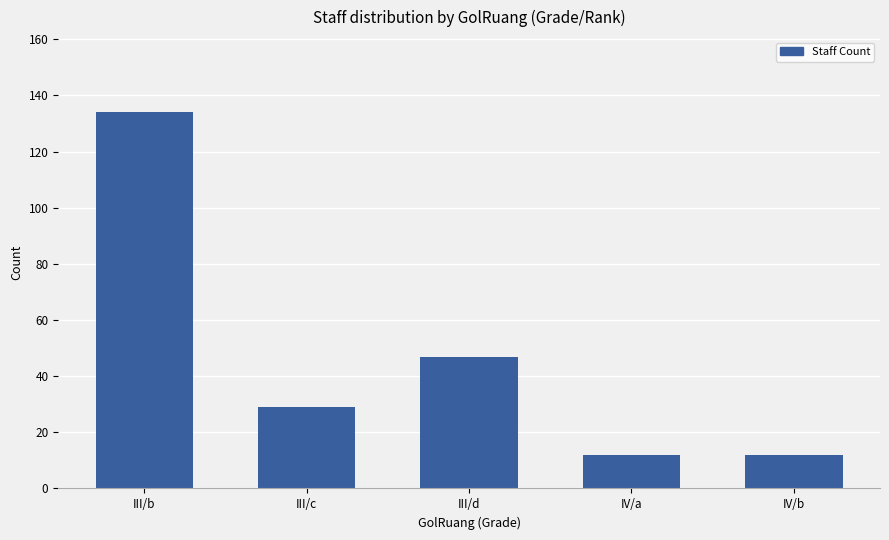

What position from the right is III/b?

5